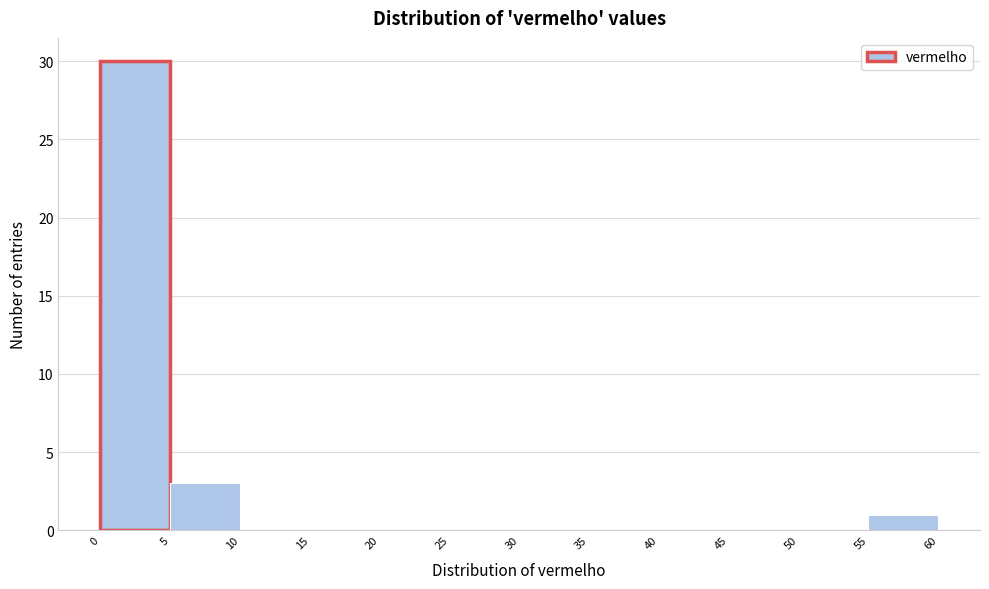

Reading left to right, list every bar in this chart as the range it spans on the x-axis followed by its height. The values are not printed on the chart, so give them approximately, as read against the axis.

0 to 5: 30
5 to 10: 3
10 to 15: 0
15 to 20: 0
20 to 25: 0
25 to 30: 0
30 to 35: 0
35 to 40: 0
40 to 45: 0
45 to 50: 0
50 to 55: 0
55 to 60: 1